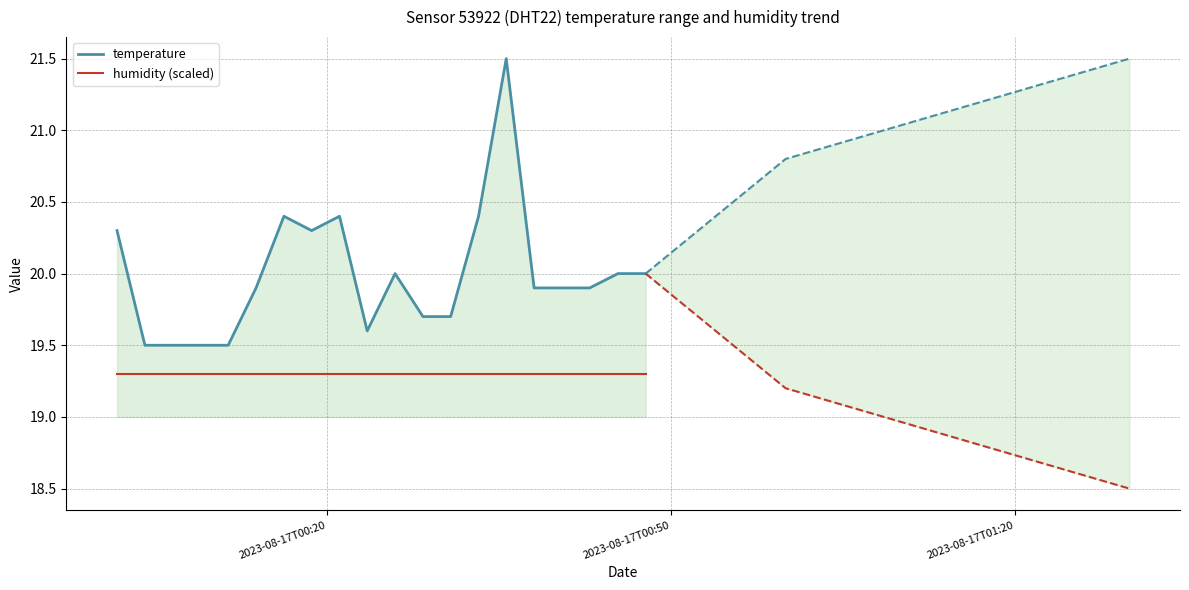

What is the lowest value of the temperature series?

19.5